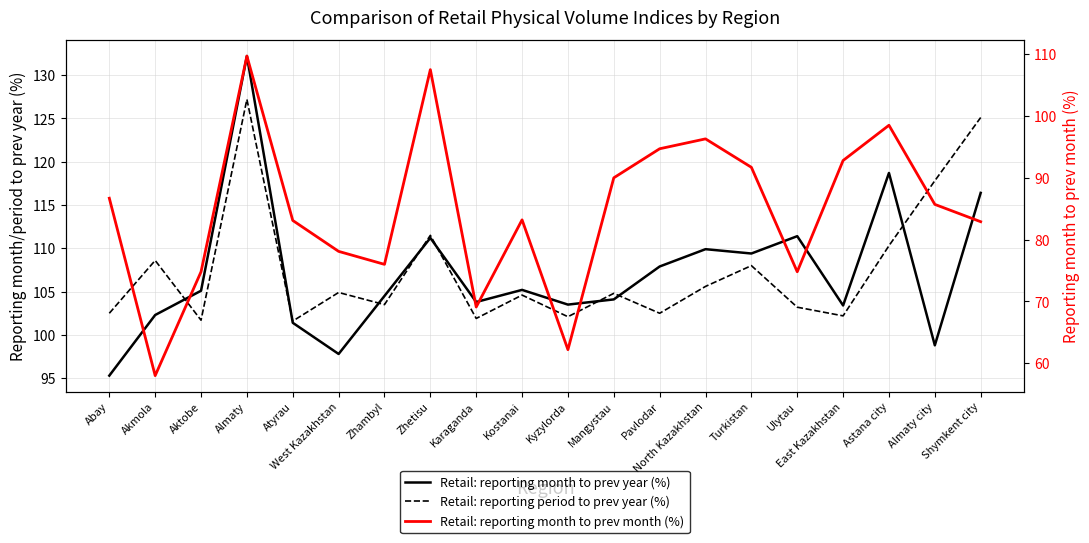

True or false: Retail: reporting month to prev year (%) and Retail: reporting month to prev month (%) intersect in this chart.

False